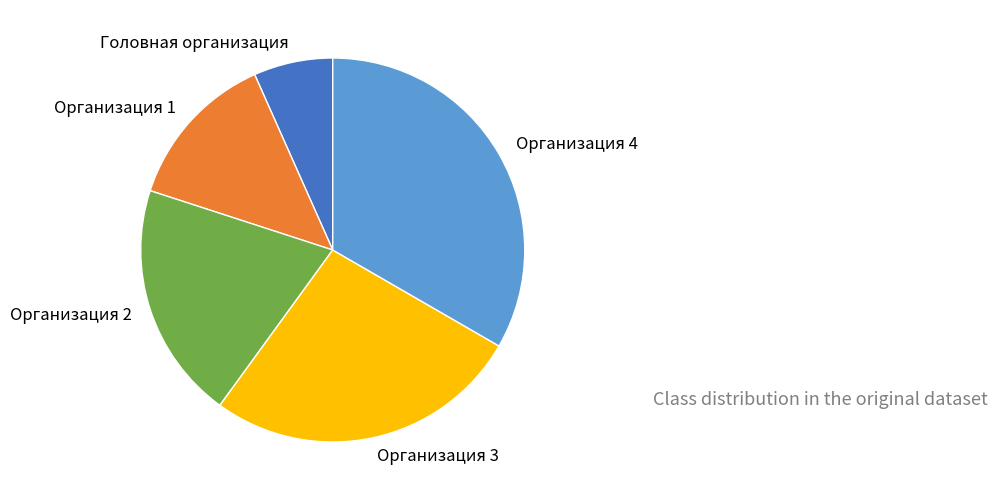

Rank the categories by value from highest to lowest.

Организация 4, Организация 3, Организация 2, Организация 1, Головная организация